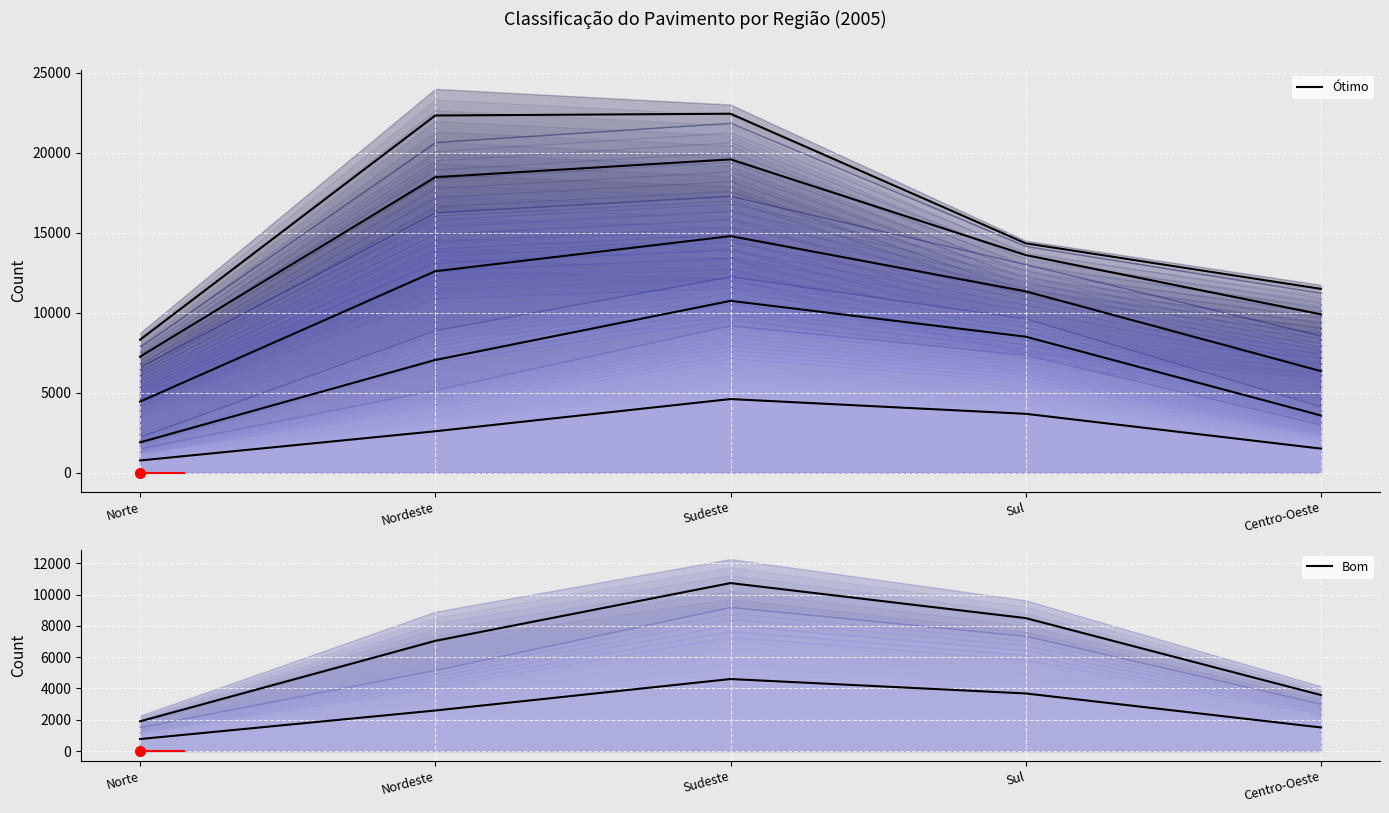

What is the difference between the maximum and minimum values?

3836.5